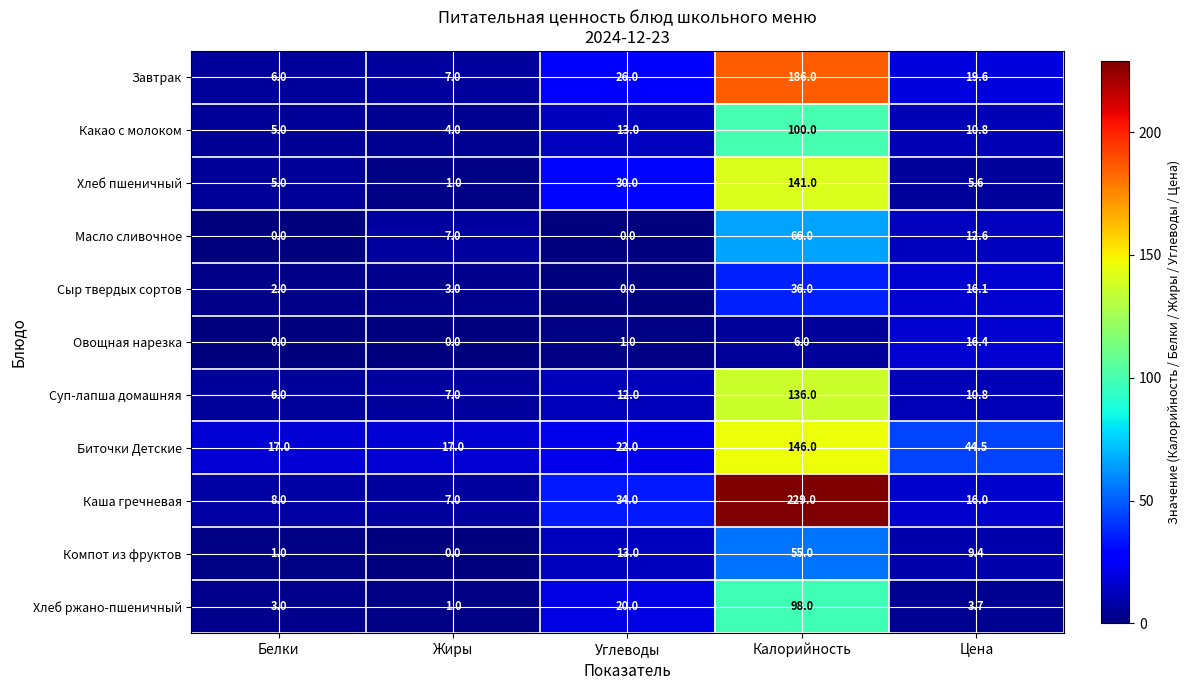

Read the Сыр твердых сортов value at Калорийность.

36.0